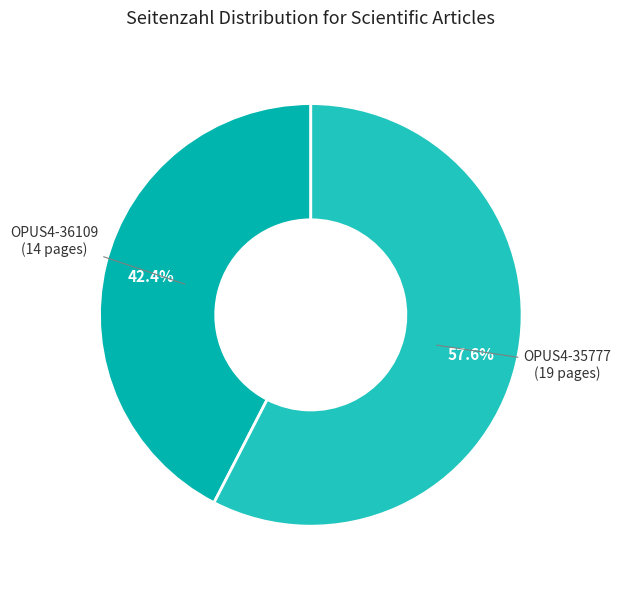

Count the number of slices in the pie.

2